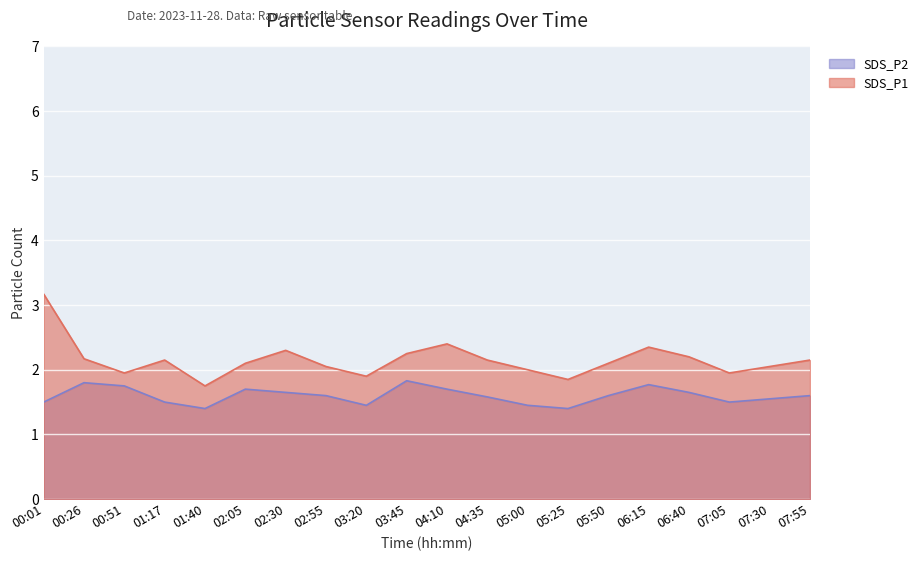

True or false: SDS_P2 and SDS_P1 cross at least once.

False